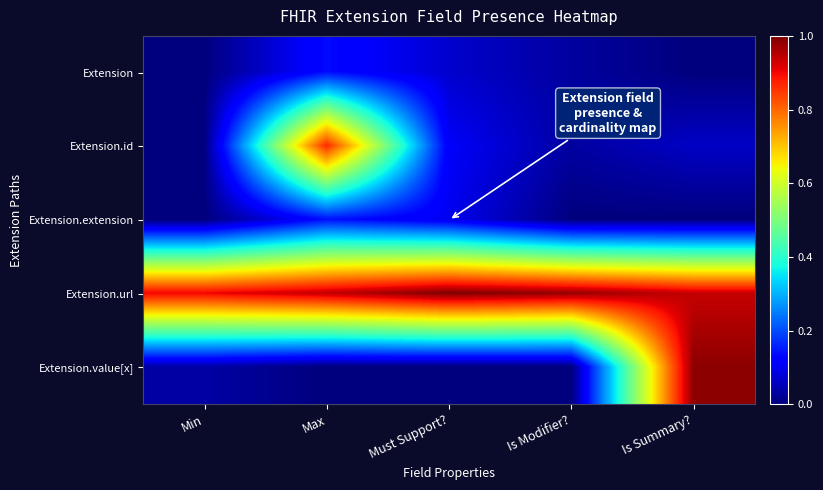

Rank the series by their maximum value, from highest to lowest.

Extension.url, Extension.value[x], Extension.id, Extension.extension, Extension